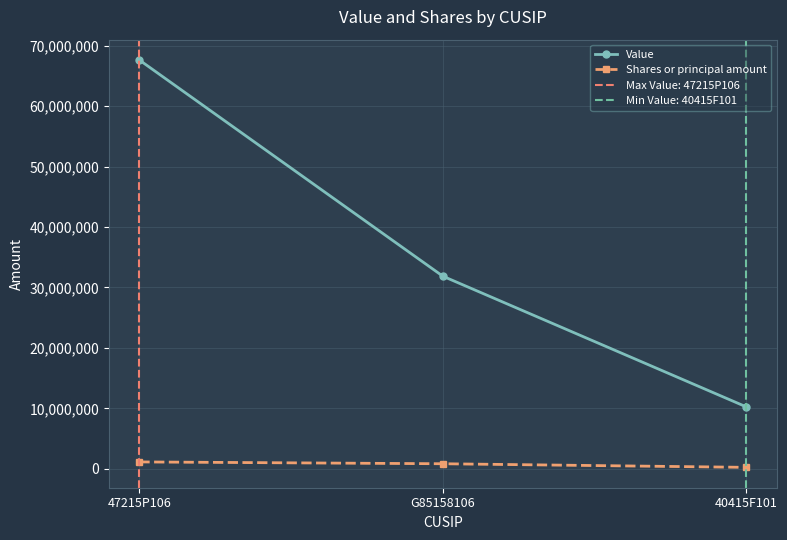

The Shares or principal amount series shows 594396 at 47215P106. True or false?

False